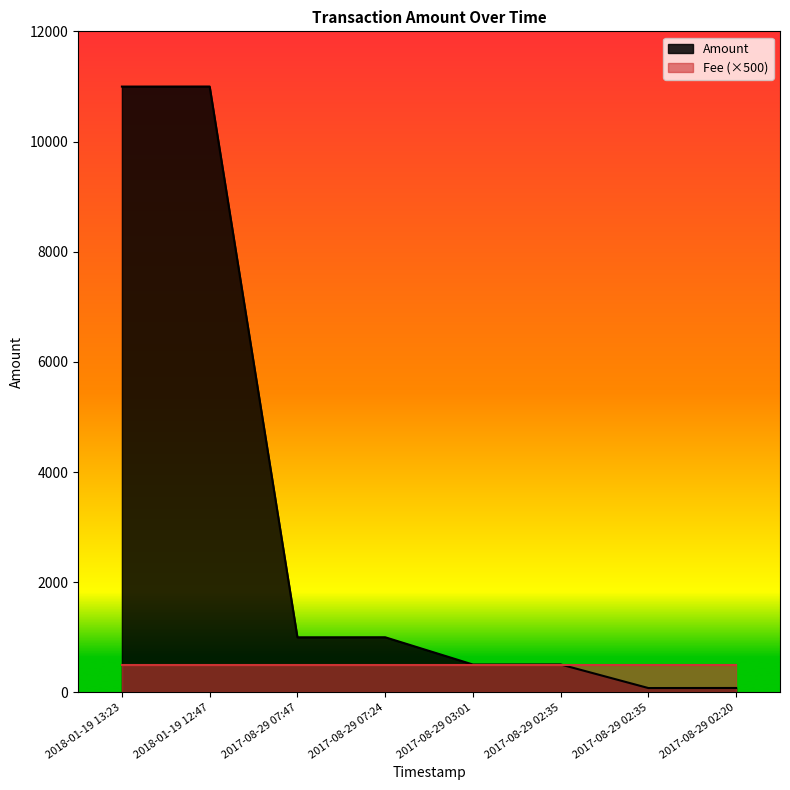

What is the difference between the second highest and minimum values?

10919